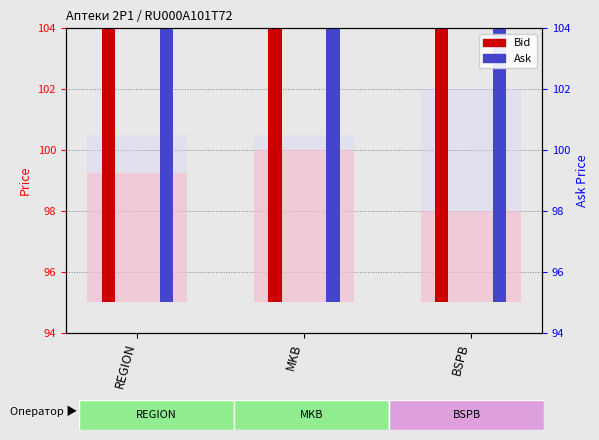

How many Ask values are between 100 and 102?

3